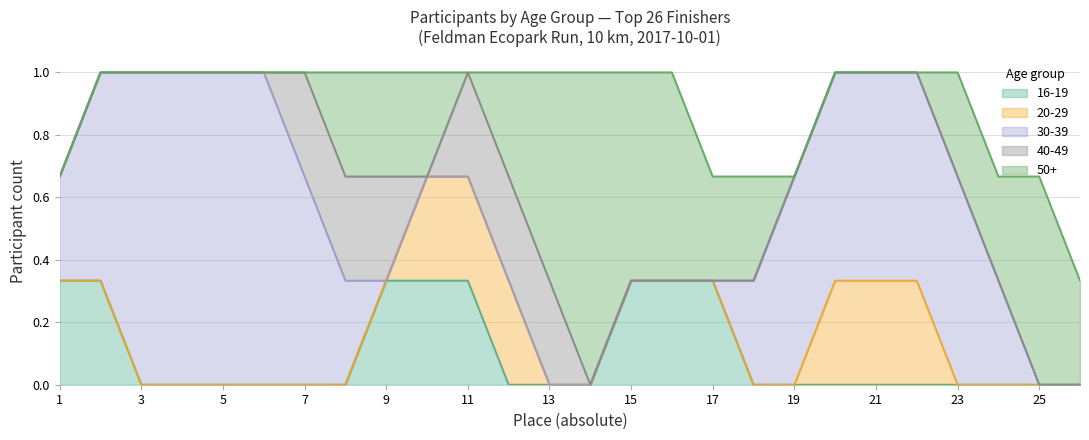

How many lines are shown in the chart?

5